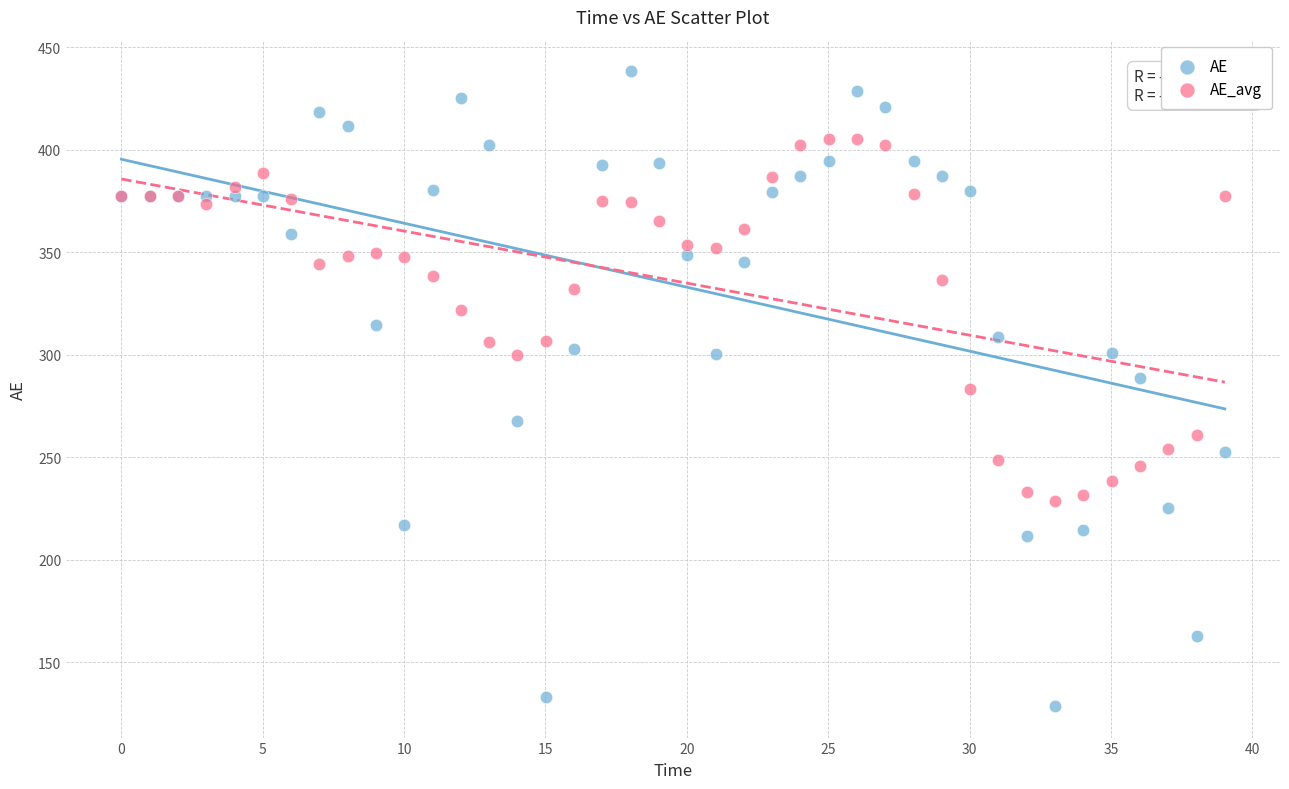

Which series has the largest Y range (max minus min)?

AE